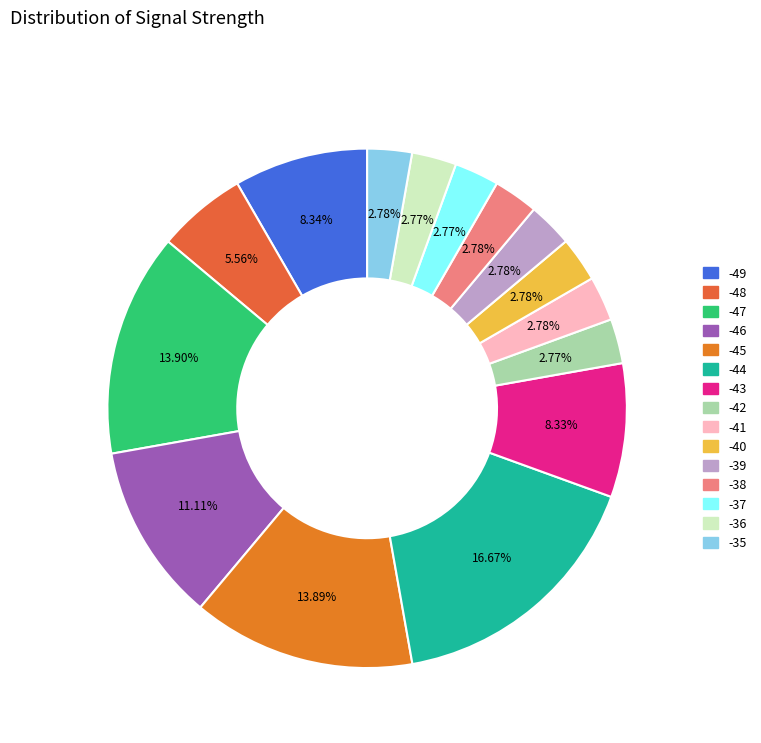

Which slice is the smallest?

-36